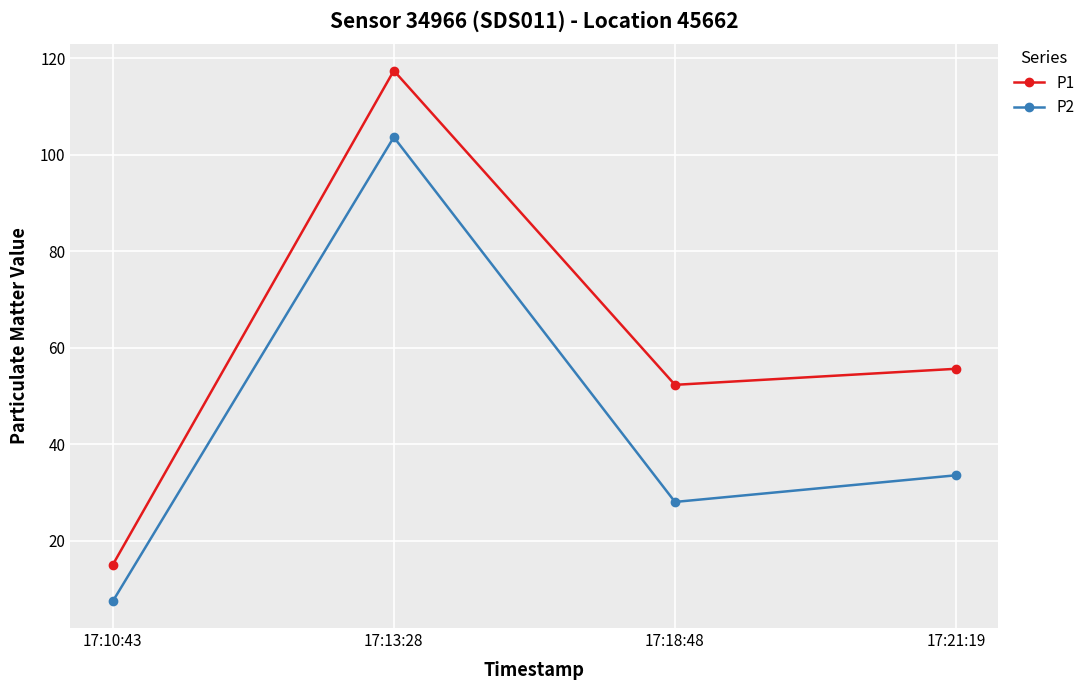

Is it true that P1 equals 84.8 at 17:18:48?

False